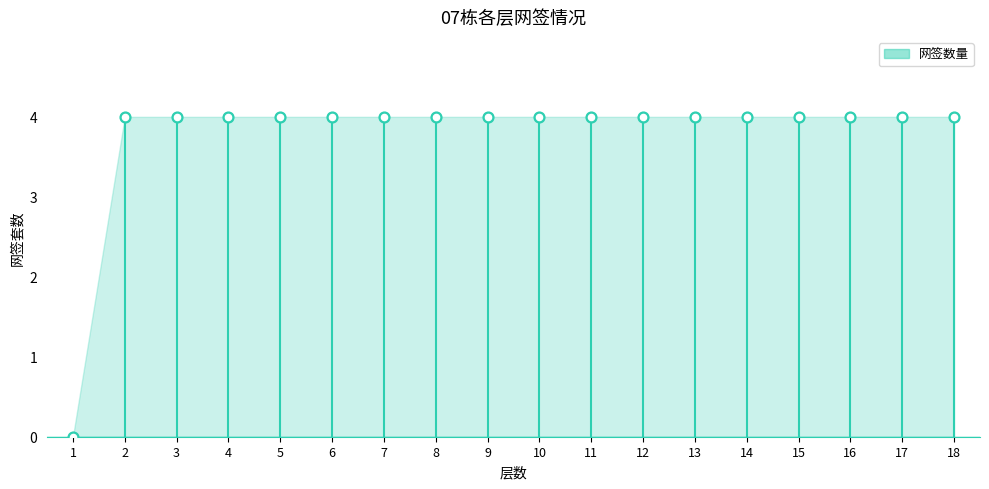

Approximately how many times larger is the value at 3 compared to 12?

1.0